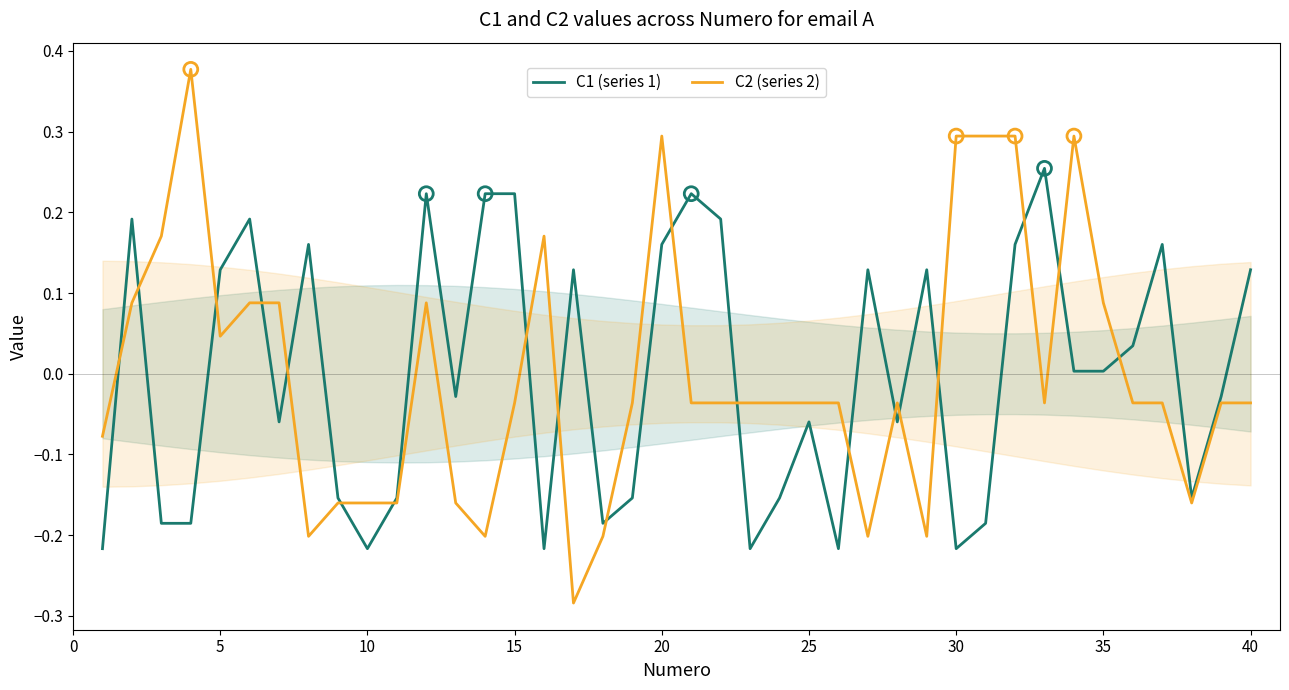

Which series contains the highest Y value?

C2 (series 2)